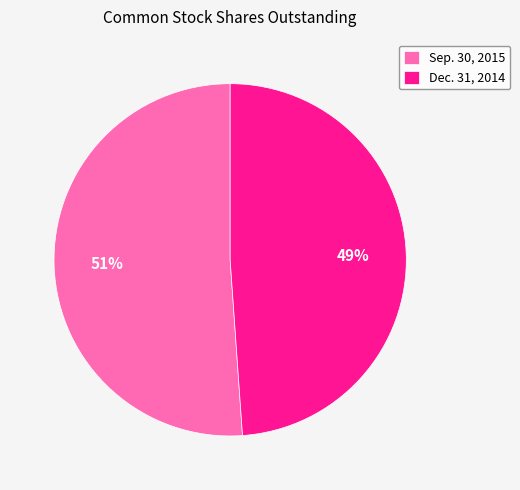

True or false: Dec. 31, 2014 accounts for 59% of the total.

False